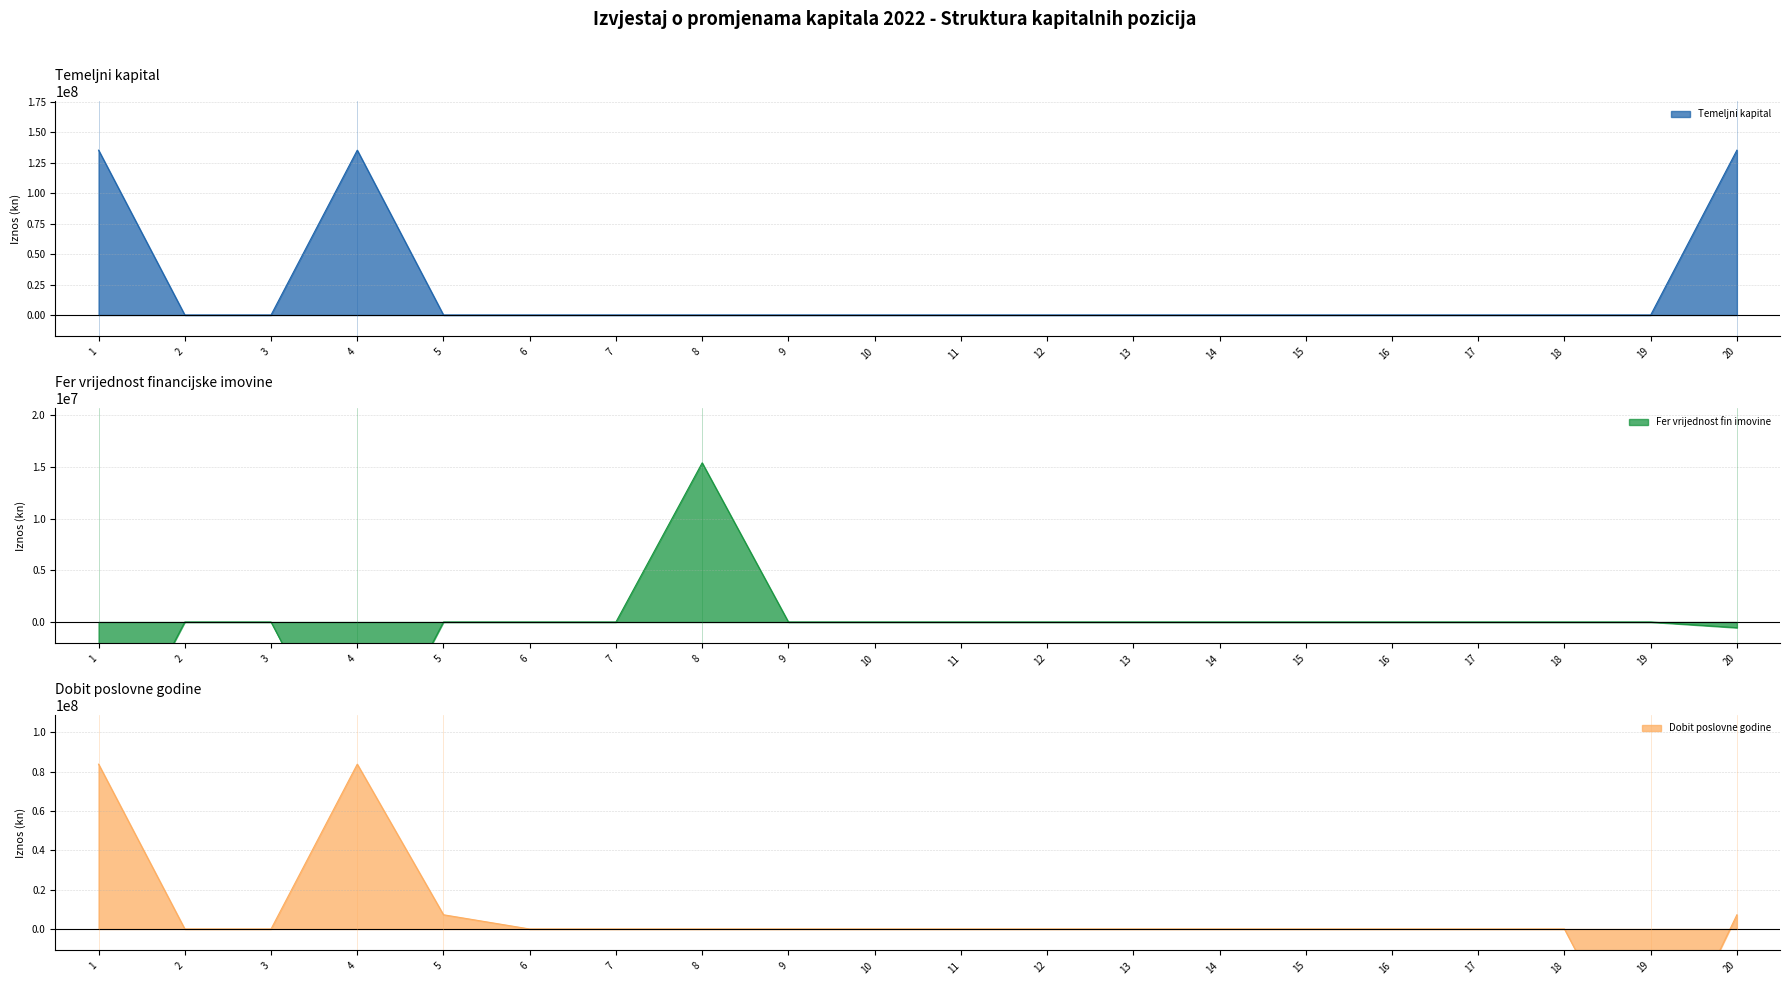

The value of Temeljni kapital at 6 is 0. True or false?

True